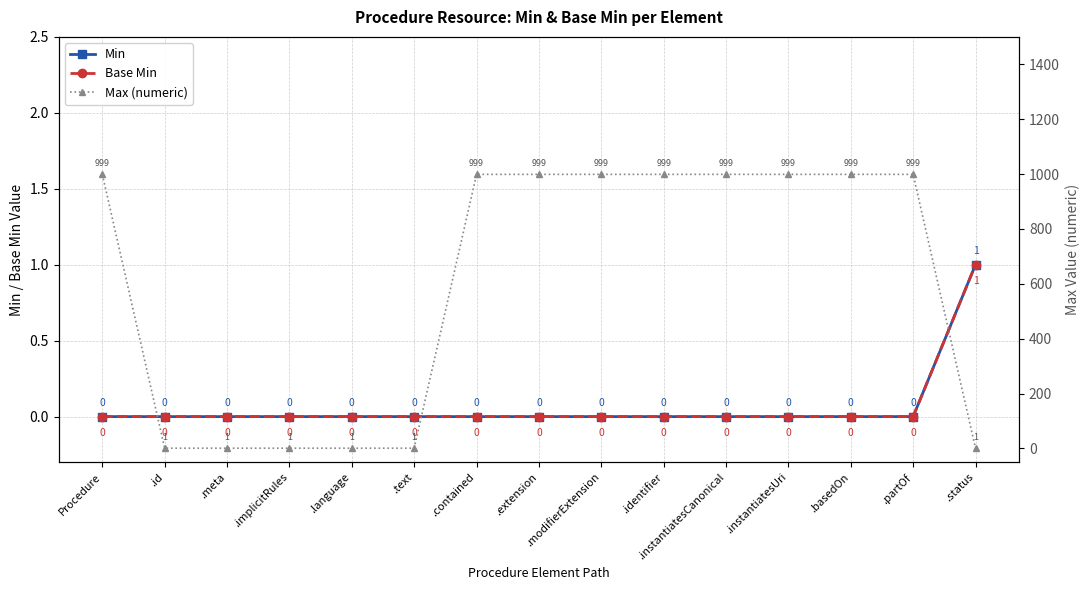

True or false: Min and Max (numeric) cross at least once.

False